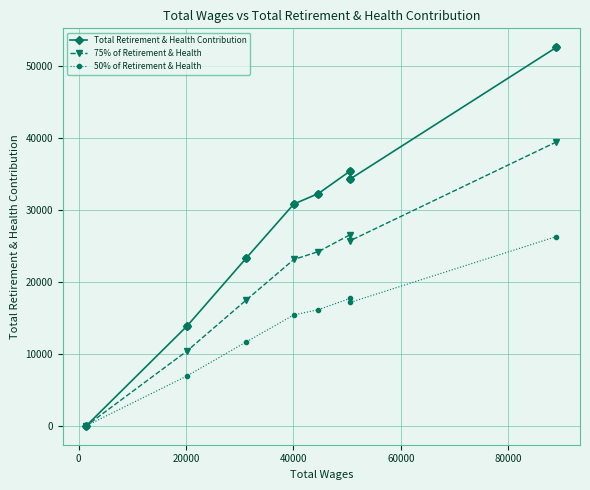

Which series has the largest total across all categories?

Total Retirement & Health Contribution